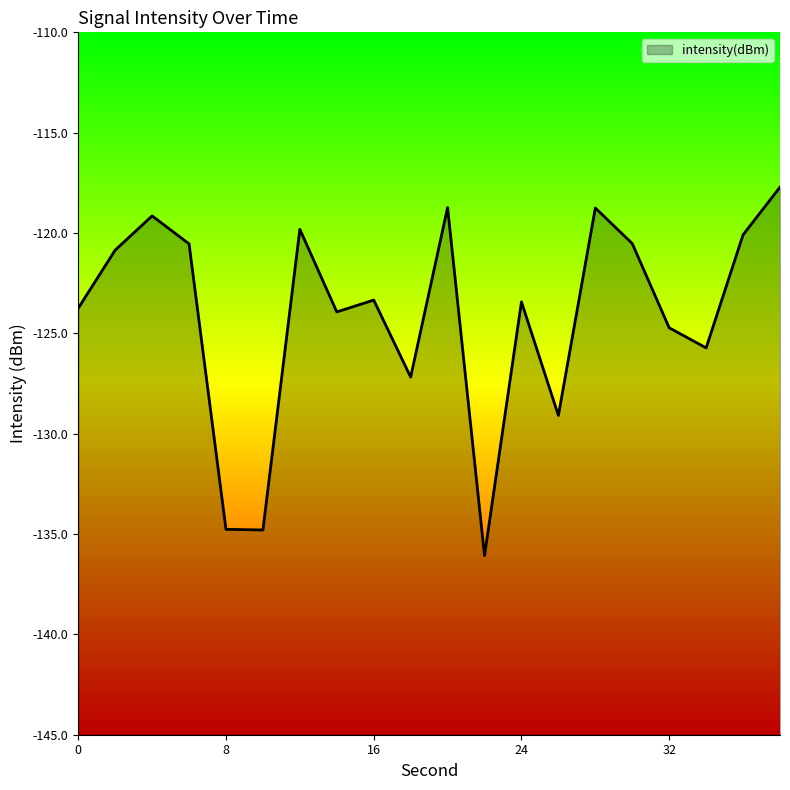

How many data points are less than -123?

11